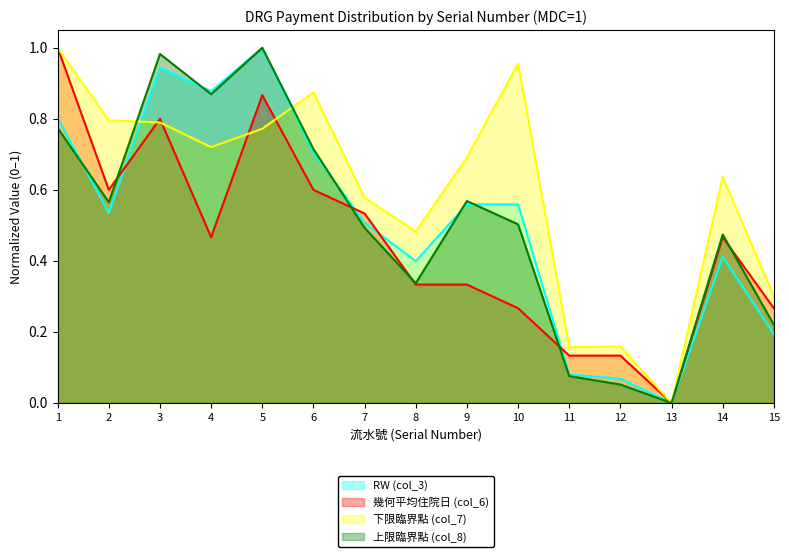

What are all the series names shown in the legend?

RW (col_3), 幾何平均住院日 (col_6), 下限臨界點 (col_7), 上限臨界點 (col_8)